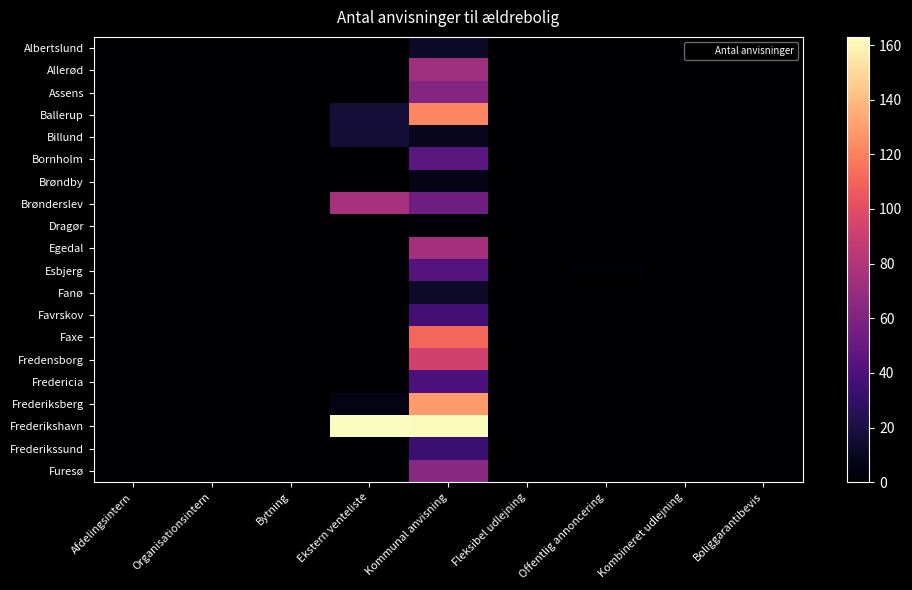

Reading left to right, what are all the values shown in this chart?

Albertslund: Afdelingsintern=0	Organisationsintern=0	Bytning=0	Ekstern venteliste=0	Kommunal anvisning=12	Fleksibel udlejning=0	Offentlig annoncering=0	Kombineret udlejning=0	Boliggarantibevis=0
Allerød: Afdelingsintern=0	Organisationsintern=0	Bytning=0	Ekstern venteliste=0	Kommunal anvisning=72	Fleksibel udlejning=0	Offentlig annoncering=0	Kombineret udlejning=0	Boliggarantibevis=0
Assens: Afdelingsintern=0	Organisationsintern=0	Bytning=0	Ekstern venteliste=0	Kommunal anvisning=62	Fleksibel udlejning=0	Offentlig annoncering=1	Kombineret udlejning=0	Boliggarantibevis=1
Ballerup: Afdelingsintern=0	Organisationsintern=0	Bytning=0	Ekstern venteliste=17	Kommunal anvisning=122	Fleksibel udlejning=0	Offentlig annoncering=0	Kombineret udlejning=0	Boliggarantibevis=0
Billund: Afdelingsintern=0	Organisationsintern=0	Bytning=0	Ekstern venteliste=16	Kommunal anvisning=9	Fleksibel udlejning=0	Offentlig annoncering=0	Kombineret udlejning=0	Boliggarantibevis=0
Bornholm: Afdelingsintern=0	Organisationsintern=0	Bytning=0	Ekstern venteliste=0	Kommunal anvisning=45	Fleksibel udlejning=0	Offentlig annoncering=0	Kombineret udlejning=0	Boliggarantibevis=0
Brøndby: Afdelingsintern=0	Organisationsintern=0	Bytning=0	Ekstern venteliste=0	Kommunal anvisning=7	Fleksibel udlejning=0	Offentlig annoncering=0	Kombineret udlejning=0	Boliggarantibevis=0
Brønderslev: Afdelingsintern=1	Organisationsintern=0	Bytning=0	Ekstern venteliste=76	Kommunal anvisning=53	Fleksibel udlejning=0	Offentlig annoncering=0	Kombineret udlejning=0	Boliggarantibevis=0
Dragør: Afdelingsintern=0	Organisationsintern=0	Bytning=0	Ekstern venteliste=0	Kommunal anvisning=2	Fleksibel udlejning=0	Offentlig annoncering=0	Kombineret udlejning=0	Boliggarantibevis=0
Egedal: Afdelingsintern=0	Organisationsintern=0	Bytning=0	Ekstern venteliste=0	Kommunal anvisning=75	Fleksibel udlejning=0	Offentlig annoncering=0	Kombineret udlejning=0	Boliggarantibevis=0
Esbjerg: Afdelingsintern=0	Organisationsintern=0	Bytning=0	Ekstern venteliste=1	Kommunal anvisning=43	Fleksibel udlejning=0	Offentlig annoncering=2	Kombineret udlejning=0	Boliggarantibevis=0
Fanø: Afdelingsintern=0	Organisationsintern=0	Bytning=0	Ekstern venteliste=0	Kommunal anvisning=13	Fleksibel udlejning=0	Offentlig annoncering=0	Kombineret udlejning=0	Boliggarantibevis=0
Favrskov: Afdelingsintern=0	Organisationsintern=0	Bytning=0	Ekstern venteliste=1	Kommunal anvisning=36	Fleksibel udlejning=0	Offentlig annoncering=0	Kombineret udlejning=0	Boliggarantibevis=0
Faxe: Afdelingsintern=0	Organisationsintern=0	Bytning=0	Ekstern venteliste=0	Kommunal anvisning=111	Fleksibel udlejning=0	Offentlig annoncering=0	Kombineret udlejning=0	Boliggarantibevis=0
Fredensborg: Afdelingsintern=0	Organisationsintern=0	Bytning=0	Ekstern venteliste=0	Kommunal anvisning=92	Fleksibel udlejning=0	Offentlig annoncering=0	Kombineret udlejning=0	Boliggarantibevis=0
Fredericia: Afdelingsintern=0	Organisationsintern=0	Bytning=0	Ekstern venteliste=0	Kommunal anvisning=39	Fleksibel udlejning=0	Offentlig annoncering=0	Kombineret udlejning=0	Boliggarantibevis=0
Frederiksberg: Afdelingsintern=0	Organisationsintern=0	Bytning=0	Ekstern venteliste=6	Kommunal anvisning=129	Fleksibel udlejning=0	Offentlig annoncering=0	Kombineret udlejning=0	Boliggarantibevis=0
Frederikshavn: Afdelingsintern=0	Organisationsintern=0	Bytning=0	Ekstern venteliste=163	Kommunal anvisning=162	Fleksibel udlejning=0	Offentlig annoncering=0	Kombineret udlejning=0	Boliggarantibevis=0
Frederikssund: Afdelingsintern=0	Organisationsintern=0	Bytning=0	Ekstern venteliste=1	Kommunal anvisning=33	Fleksibel udlejning=0	Offentlig annoncering=0	Kombineret udlejning=0	Boliggarantibevis=0
Furesø: Afdelingsintern=0	Organisationsintern=1	Bytning=0	Ekstern venteliste=0	Kommunal anvisning=64	Fleksibel udlejning=0	Offentlig annoncering=0	Kombineret udlejning=0	Boliggarantibevis=0